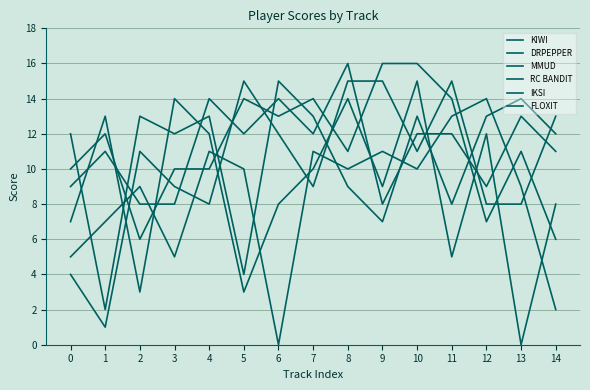

How many lines are shown in the chart?

6